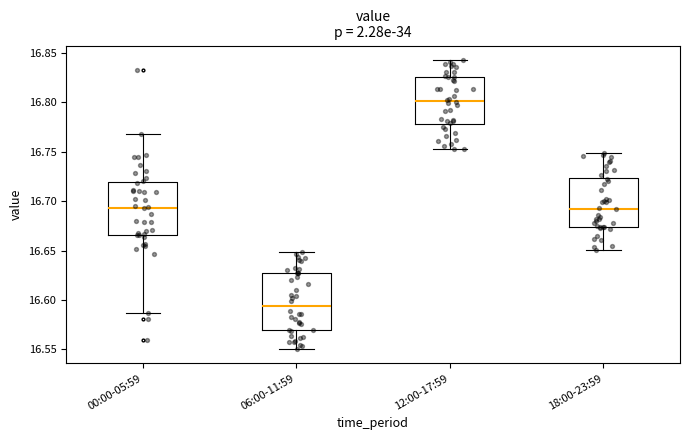

Reading left to right, transcribe this box plot: for each box, give where its median line is, the range the box spans, and where its two whiskers end, as read against the y-axis. The values are not printed on the chart, so give them approximately, as read against the axis.

00:00-05:59: median 16.695, box 16.665 to 16.720, whiskers 16.585 to 16.770
06:00-11:59: median 16.595, box 16.570 to 16.625, whiskers 16.550 to 16.650
12:00-17:59: median 16.800, box 16.780 to 16.825, whiskers 16.755 to 16.845
18:00-23:59: median 16.690, box 16.675 to 16.725, whiskers 16.650 to 16.750